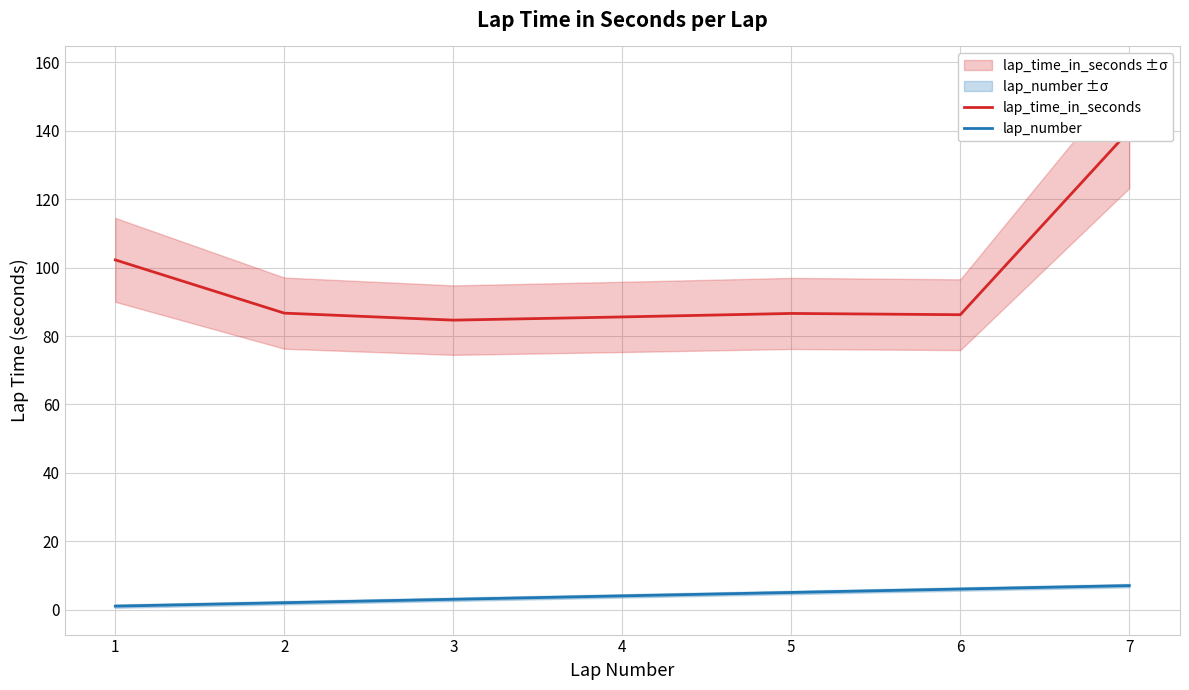

Which category has the lowest value across all series?

1